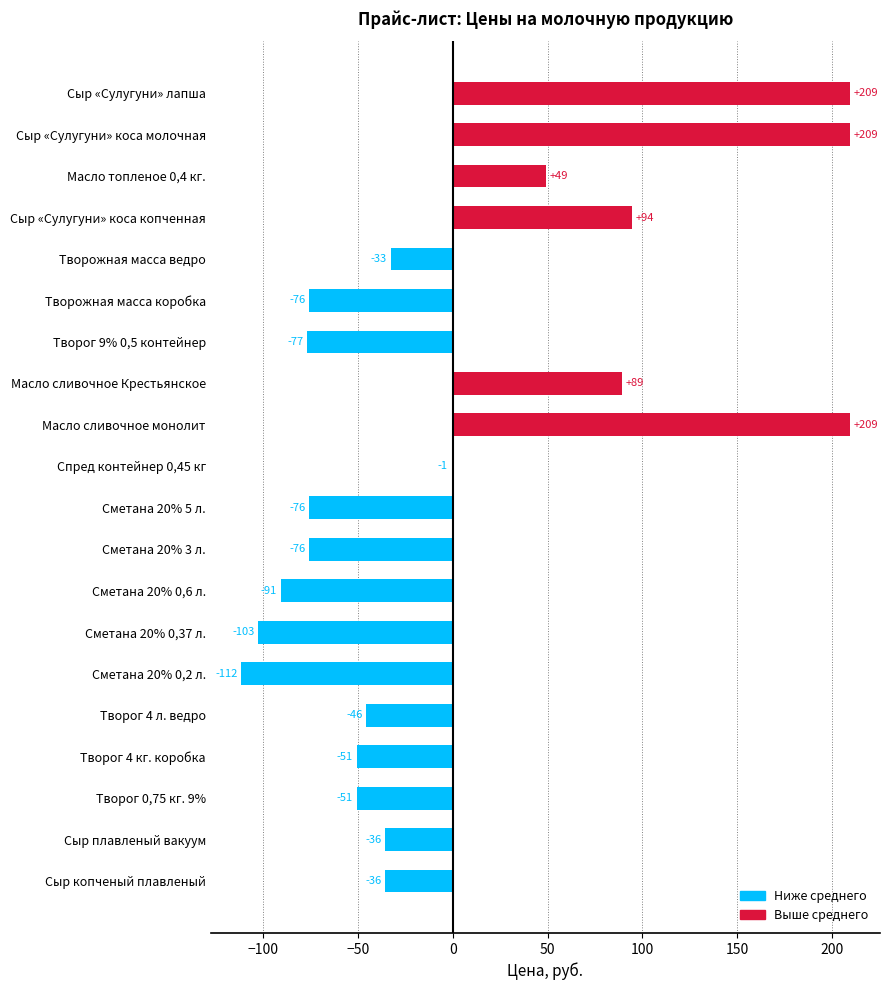

Count the number of values greater than -35.

8